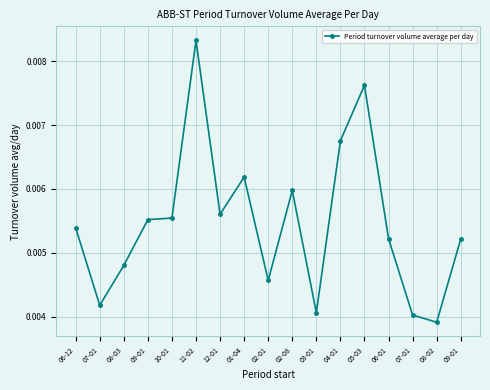

How many series are shown in this chart?

1